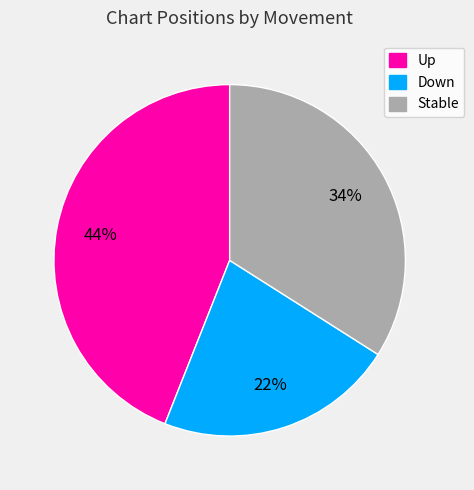

Is there any slice that represents more than half of the pie?

No